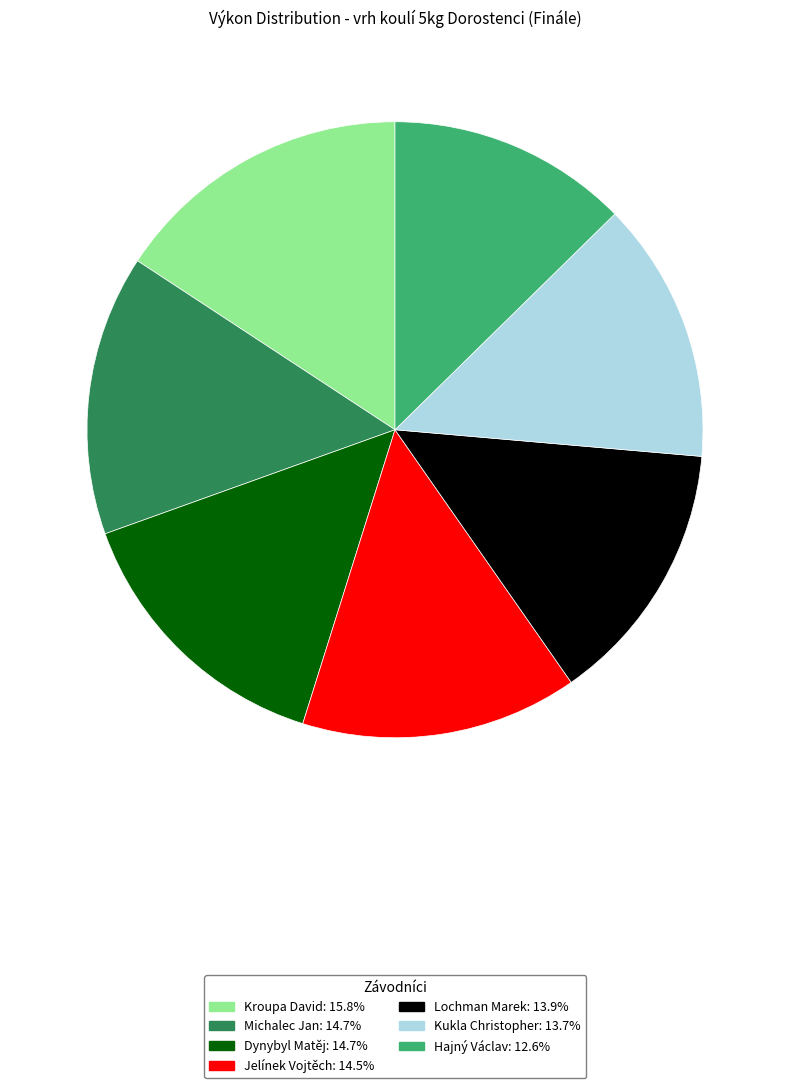

How many slices are in this pie chart?

7